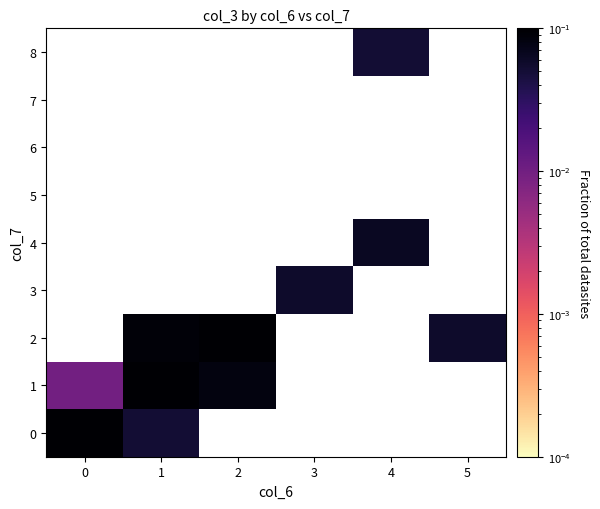

How many values in the 2 series exceed 0?

3